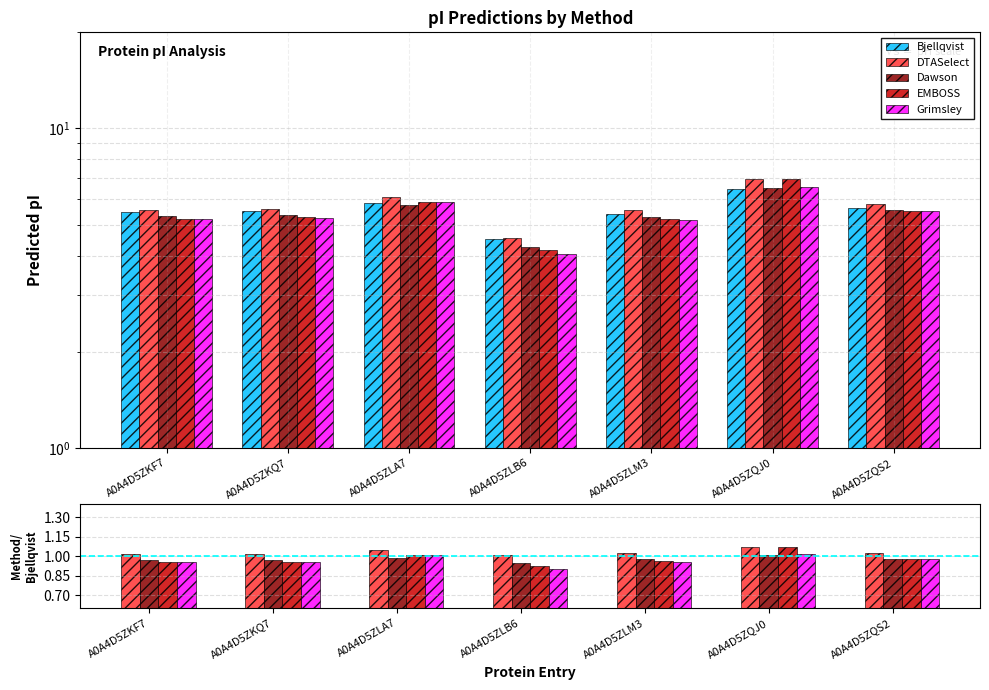

What is the label of the 7th bar from the left?

A0A4D5ZQS2